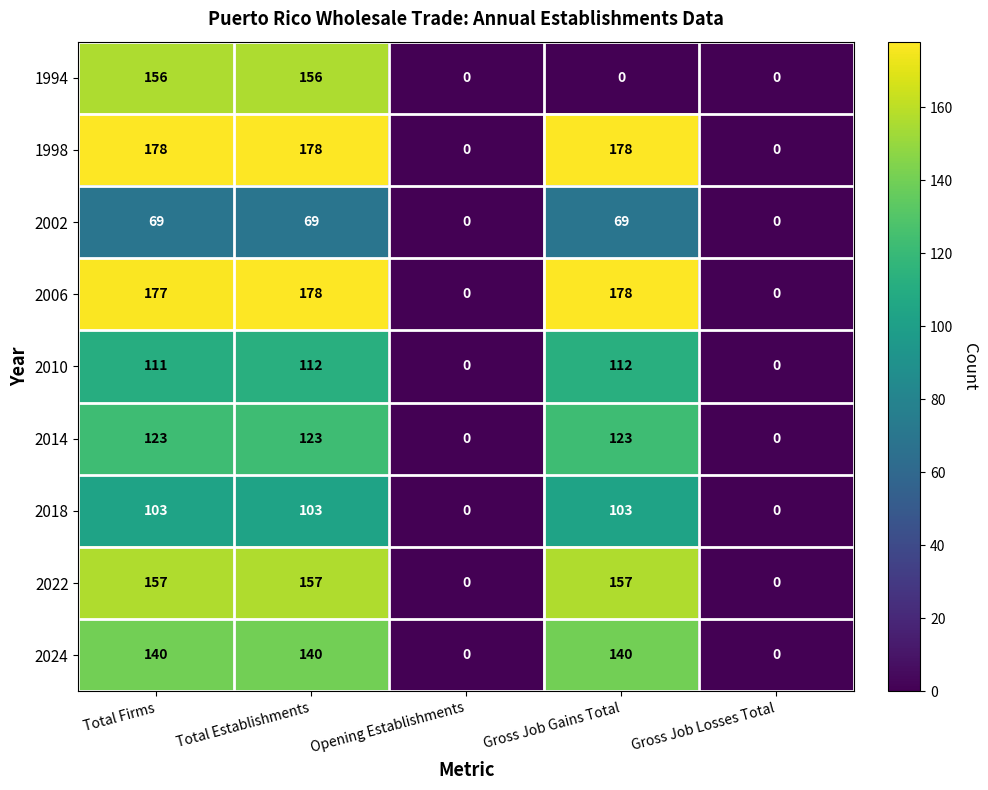

What is the sum of the 2018 values at Total Firms and Opening Establishments?

103